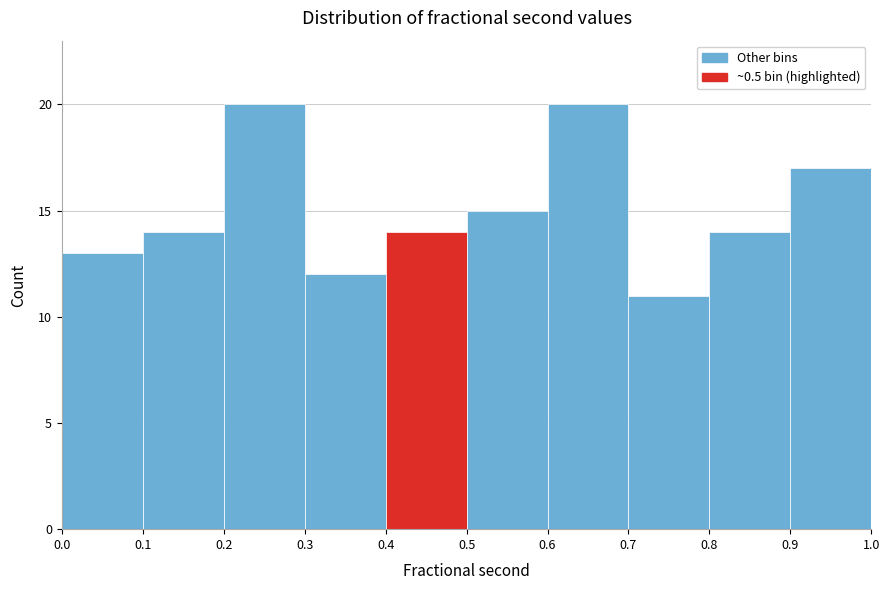

What is the height of the bar covering 0.5 to 0.6 on the x-axis? The values are not printed on the chart, so give them approximately, as read against the axis.

15